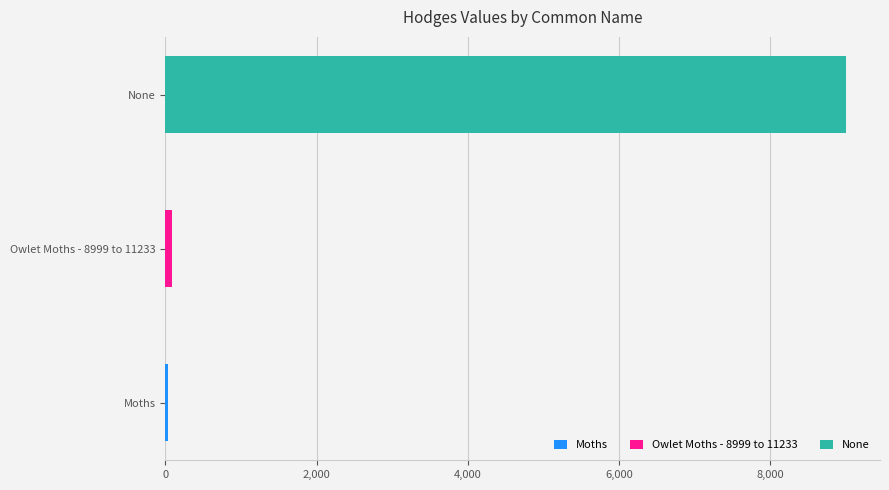

What is the label of the 1st bar from the left?

Moths